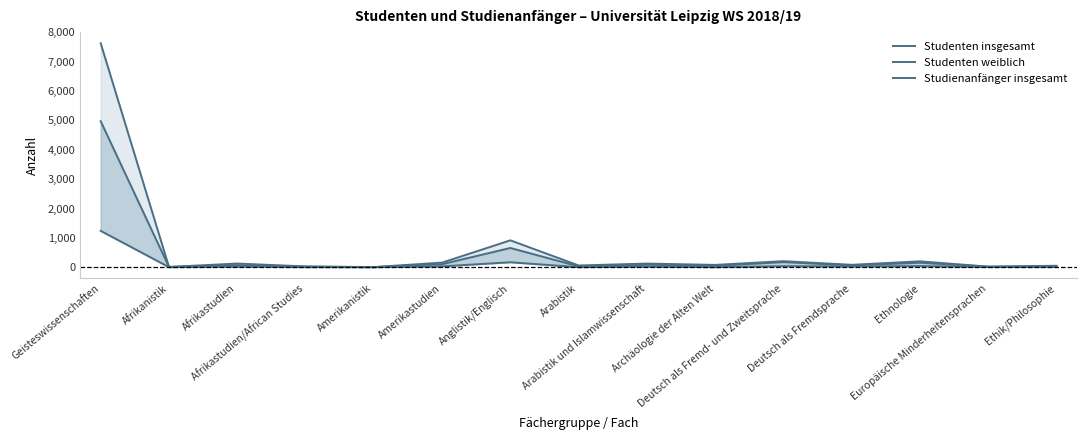

At which label does Studienanfänger insgesamt reach its minimum?

Afrikanistik